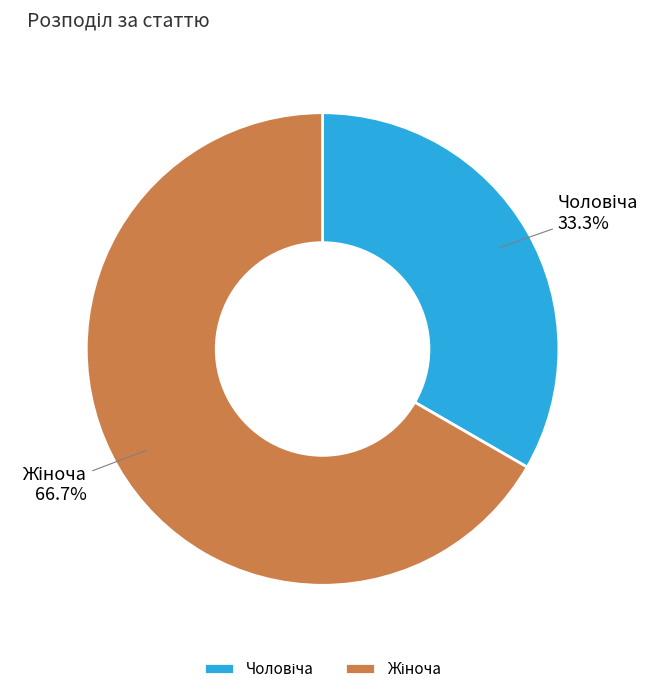

Is there a majority slice in this chart?

Yes